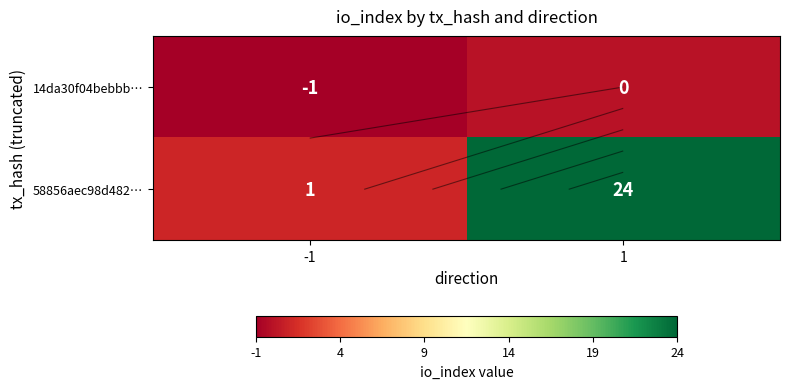

What is the difference between the maximum and minimum values in the 14da30f04bebbb… series?

1